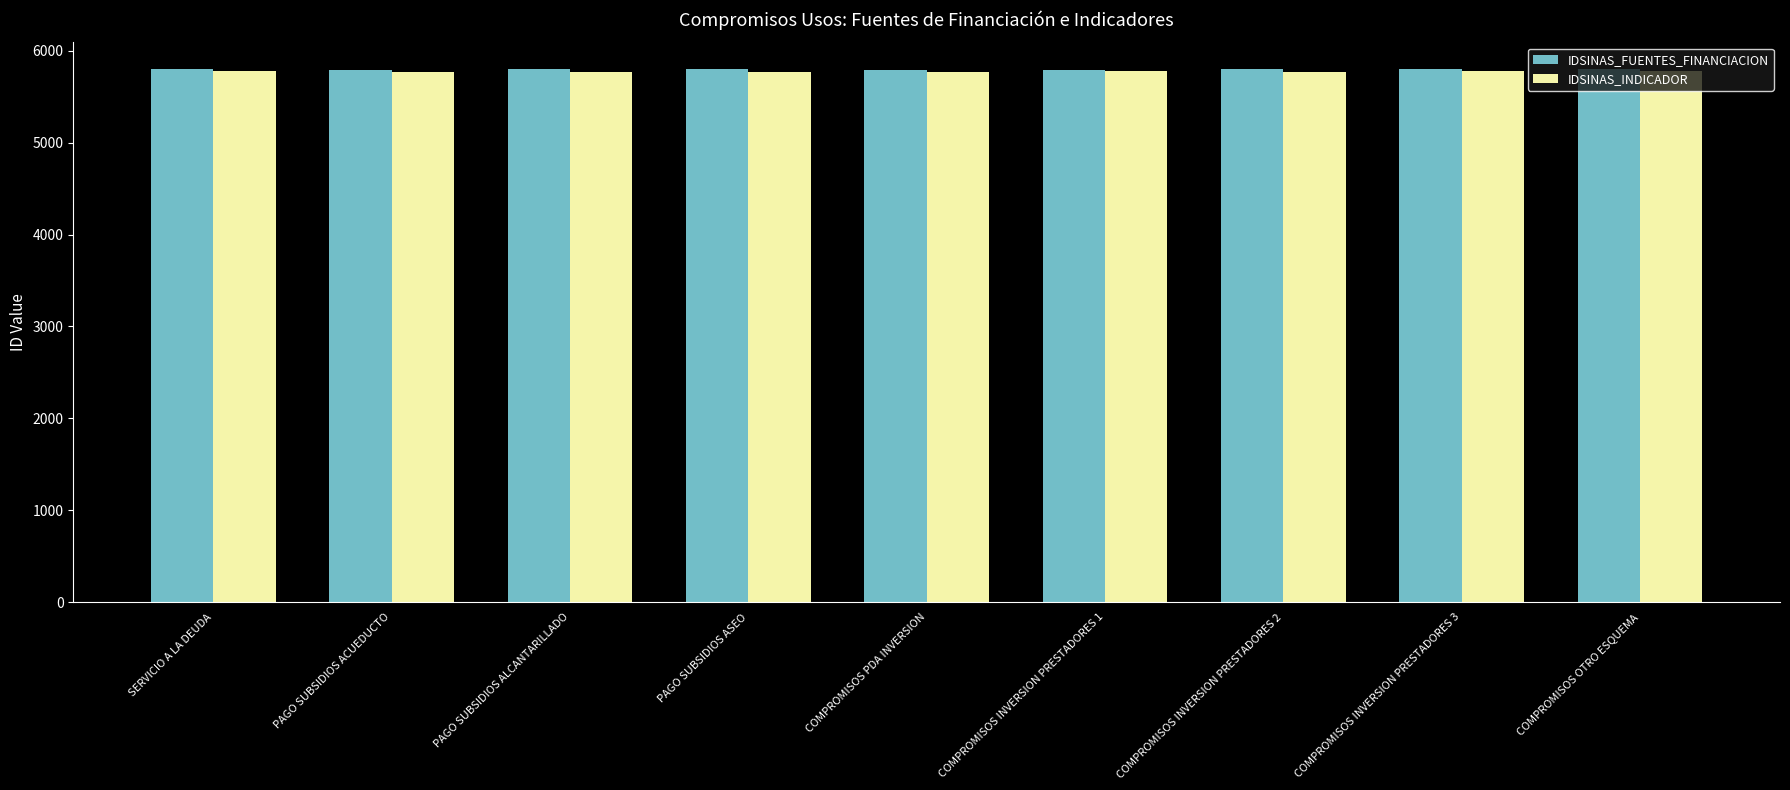

What is the spread (max minus min) of values at COMPROMISOS INVERSION PRESTADORES 2?

27